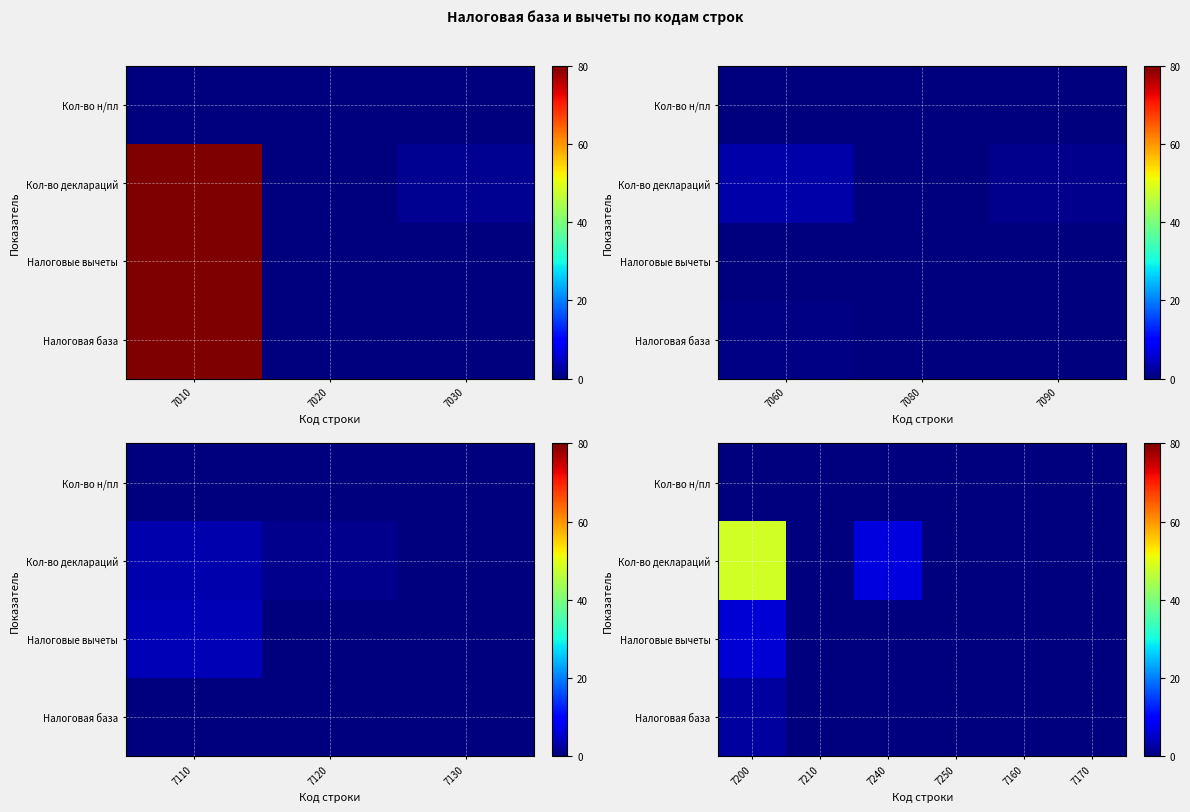

Which series has the largest range (max minus min)?

Кол-во деклараций